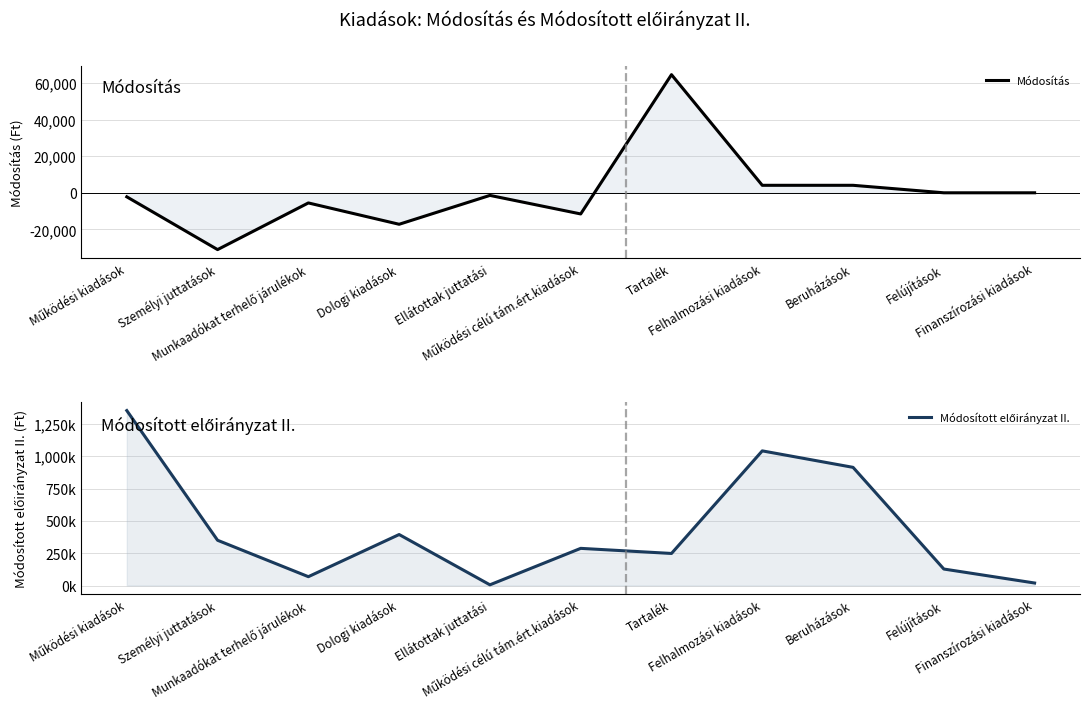

Is it true that Módosítás equals 0 at Finanszírozási kiadások?

True